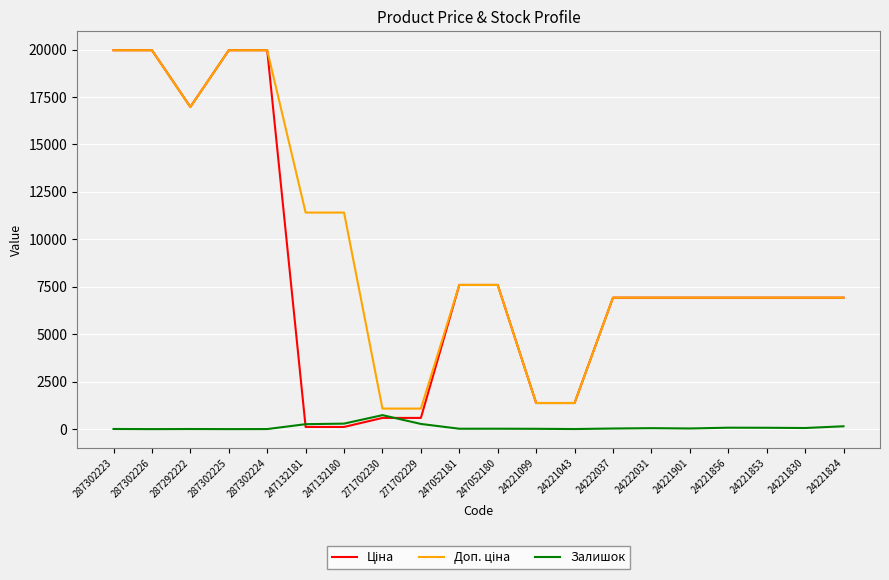

What is the maximum value shown in the chart?

19964.2